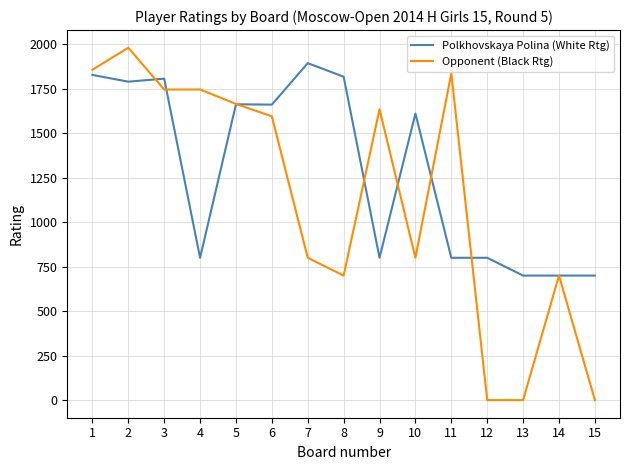

What is the greatest value displayed?

1981